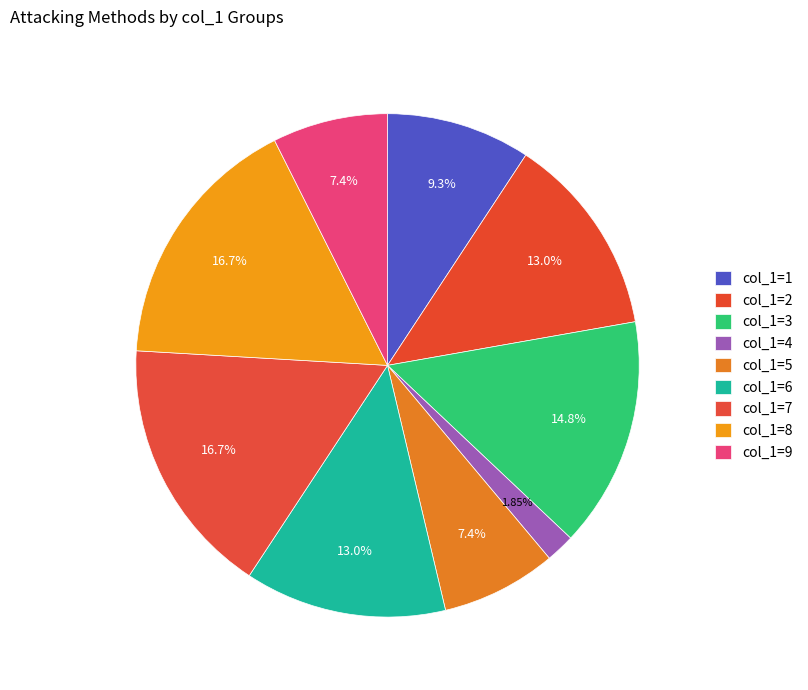

How many segments does this pie chart have?

9